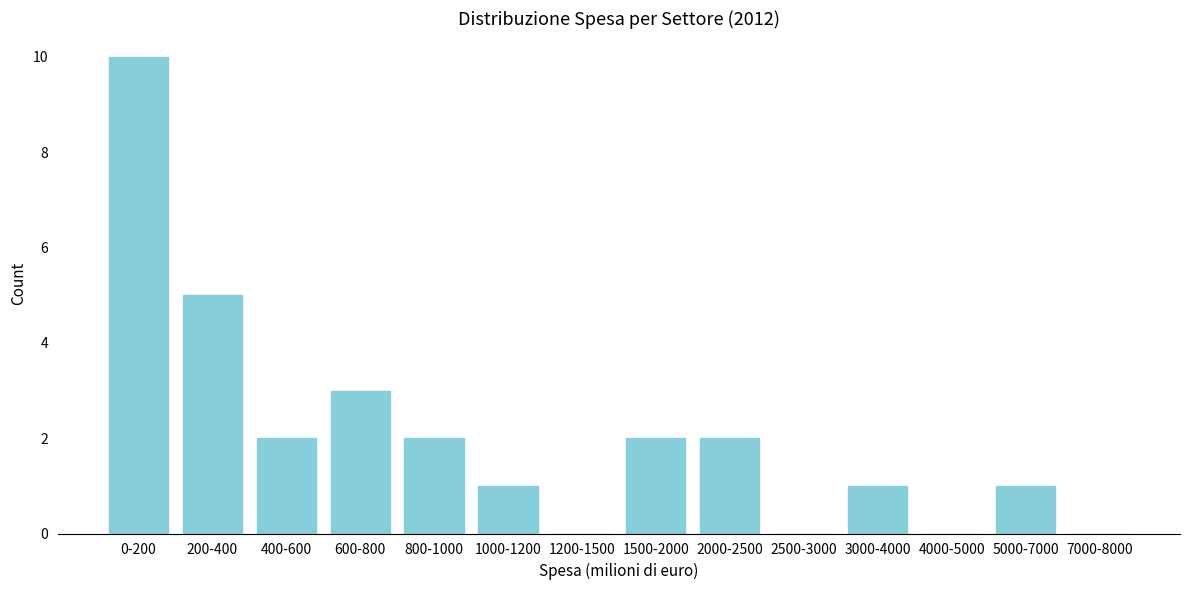

Reading left to right, list all the values displayed in this chart.

0-200=10	200-400=5	400-600=2	600-800=3	800-1000=2	1000-1200=1	1200-1500=0	1500-2000=2	2000-2500=2	2500-3000=0	3000-4000=1	4000-5000=0	5000-7000=1	7000-8000=0